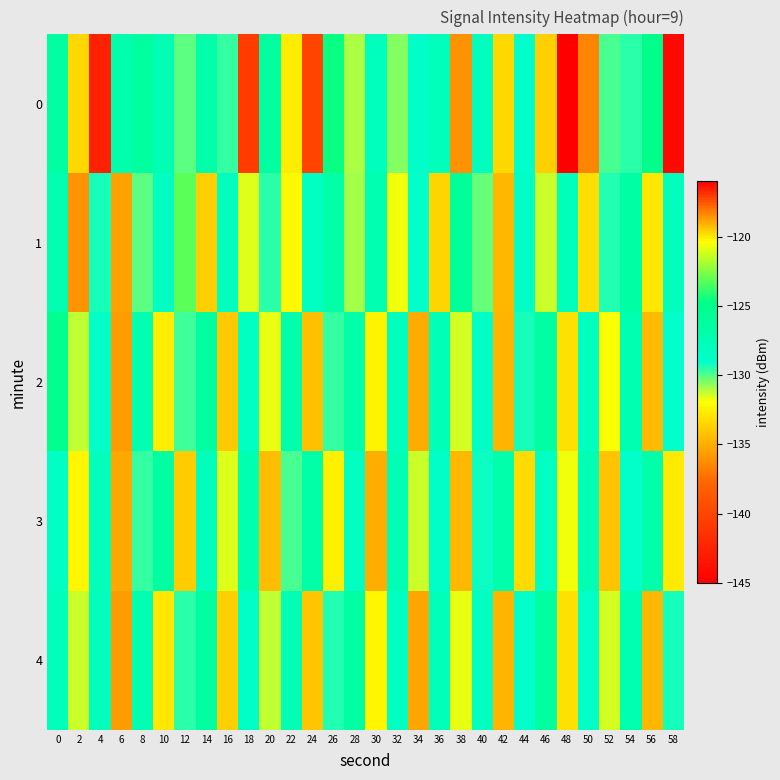

Reading left to right, list all the values displayed in this chart.

0: 0=-126.3	2=-133.4	4=-116.6	6=-127.1	8=-126.1	10=-127.5	12=-130.1	14=-126.8	16=-129.7	18=-140.8	20=-126.2	22=-132.6	24=-140.0	26=-124.6	28=-131.0	30=-128.0	32=-130.6	34=-128.9	36=-128.0	38=-118.6	40=-128.1	42=-133.4	44=-129.0	46=-133.8	48=-145.0	50=-136.5	52=-129.8	54=-129.6	56=-124.9	58=-144.4
1: 0=-127.3	2=-136.0	4=-129.4	6=-135.4	8=-130.2	10=-128.3	12=-123.2	14=-133.8	16=-128.2	18=-131.5	20=-129.5	22=-132.1	24=-128.4	26=-126.7	28=-130.9	30=-127.2	32=-131.8	34=-129.1	36=-133.5	38=-125.8	40=-130.2	42=-134.6	44=-128.7	46=-131.3	48=-127.9	50=-133.2	52=-129.4	54=-126.6	56=-132.8	58=-128.1
2: 0=-125.1	2=-131.2	4=-128.9	6=-135.7	8=-127.4	10=-132.6	12=-129.8	14=-126.3	16=-133.9	18=-128.5	20=-131.7	22=-127.1	24=-134.3	26=-129.6	28=-126.8	30=-132.4	32=-128.2	34=-135.1	36=-127.7	38=-131.5	40=-128.8	42=-134.7	44=-129.3	46=-126.5	48=-133.1	50=-128.4	52=-131.9	54=-127.3	56=-134.5	58=-129.0
3: 0=-128.6	2=-132.3	4=-127.8	6=-135.2	8=-129.7	10=-126.4	12=-133.8	14=-128.1	16=-131.6	18=-127.2	20=-134.4	22=-129.9	24=-126.7	26=-132.5	28=-128.3	30=-135.0	32=-127.6	34=-131.4	36=-128.7	38=-134.6	40=-129.2	42=-126.9	44=-133.3	46=-128.5	48=-131.8	50=-127.5	52=-134.2	54=-129.1	56=-126.8	58=-132.7
4: 0=-127.9	2=-131.4	4=-128.1	6=-135.6	8=-127.3	10=-132.8	12=-129.5	14=-126.2	16=-133.7	18=-128.8	20=-131.2	22=-127.6	24=-134.1	26=-129.4	28=-126.6	30=-132.3	32=-128.5	34=-135.3	36=-127.8	38=-131.7	40=-128.4	42=-134.8	44=-129.1	46=-126.4	48=-133.0	50=-128.7	52=-131.5	54=-127.2	56=-134.6	58=-129.3